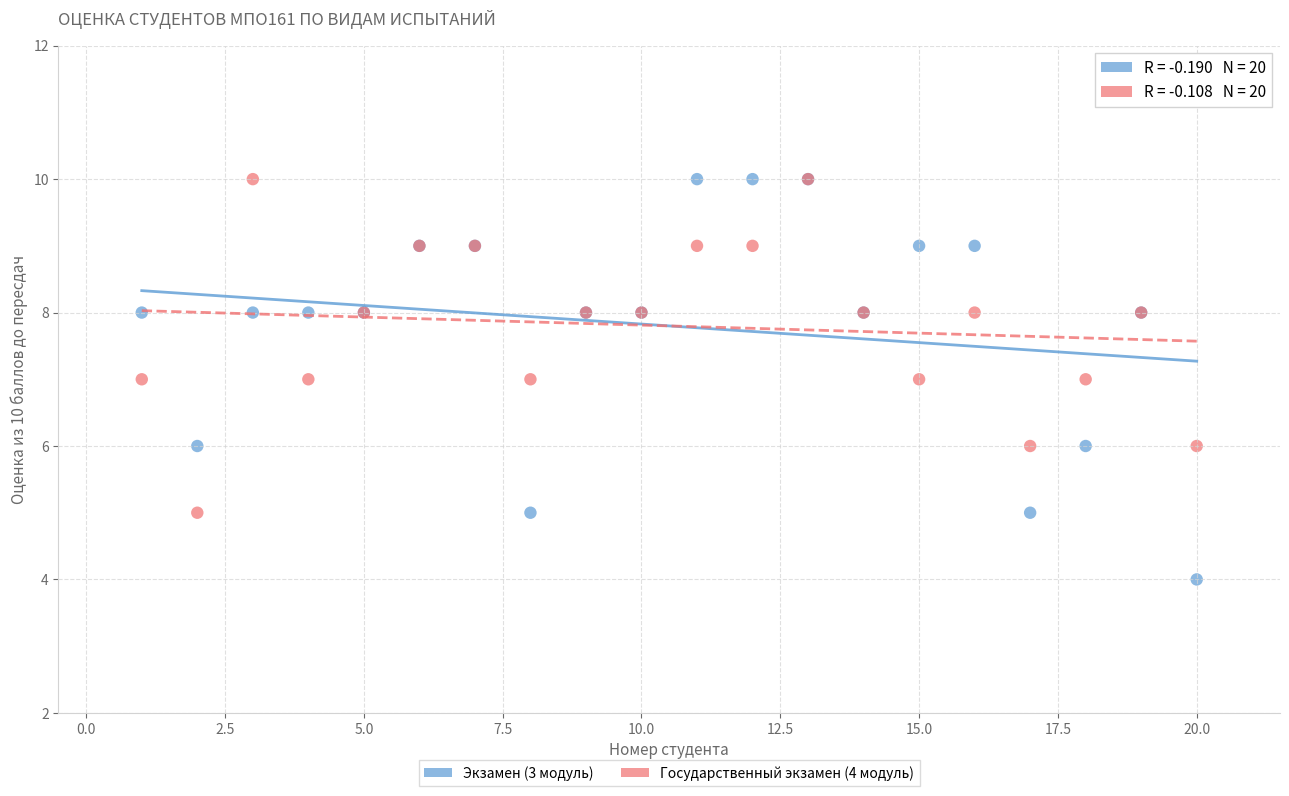

What is the X range (max minus min) for the scatter plot?

19